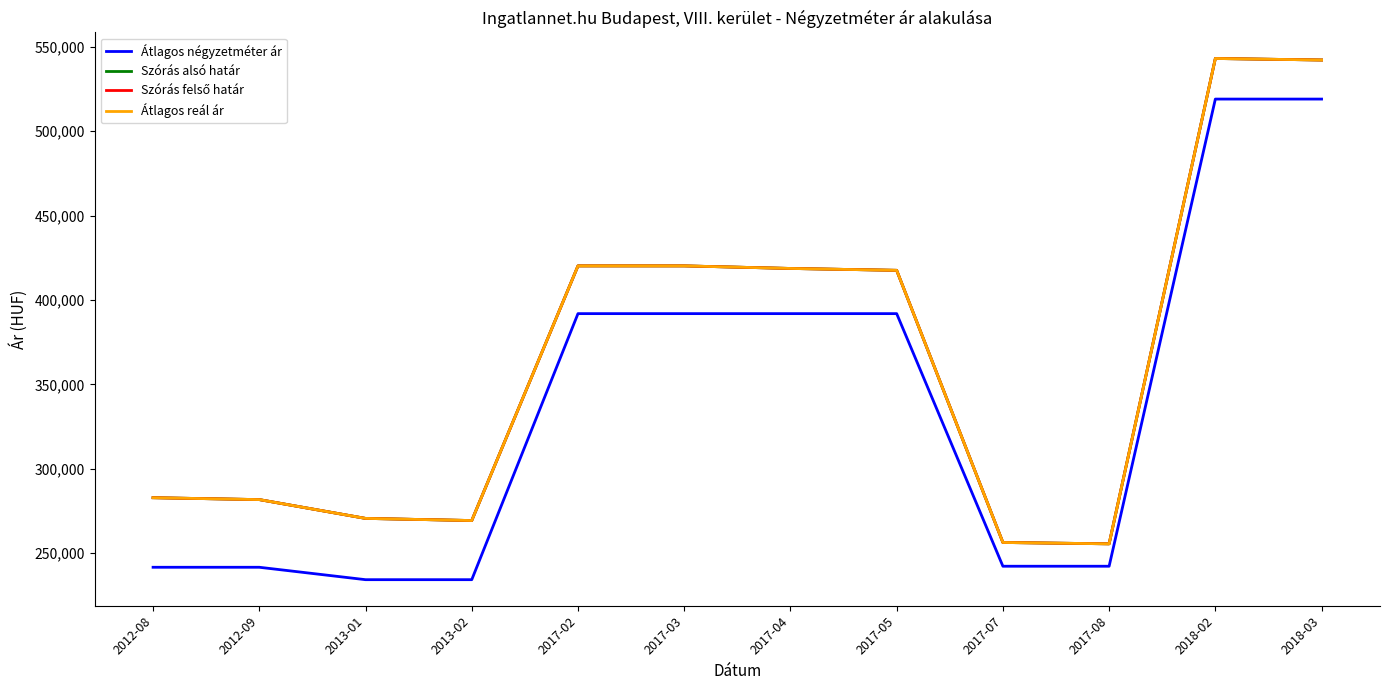

Does the chart have visible grid lines?

No